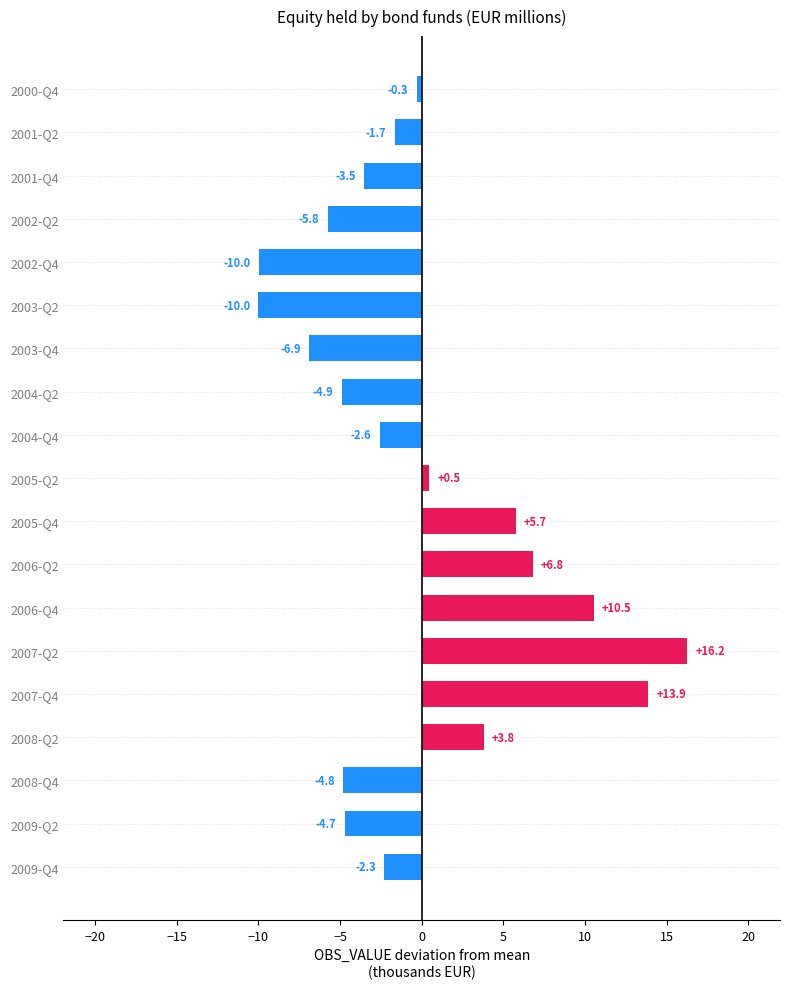

How many values are below zero?

12